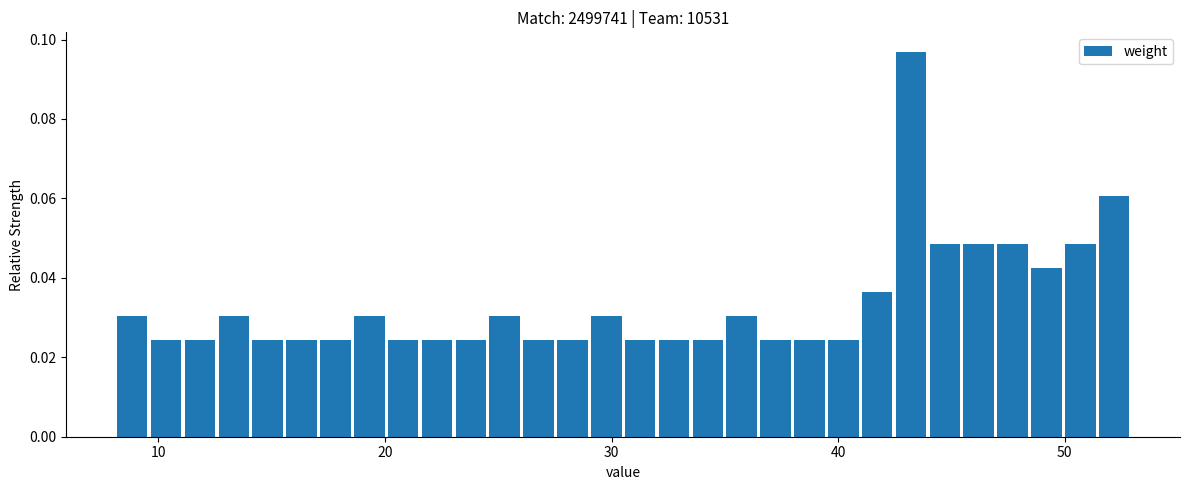

Around what value on the x-axis is the tallest bar? Give the approximate position of its centre, as read against the axis.

43